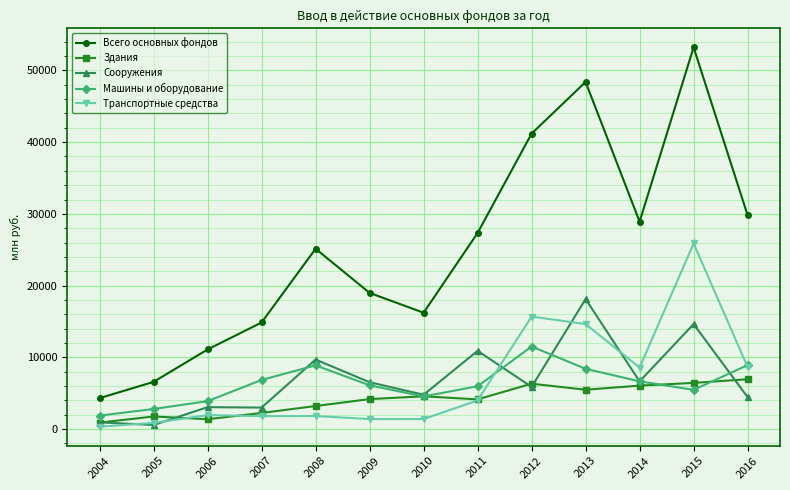

How many values in the Здания series exceed 4160?

7